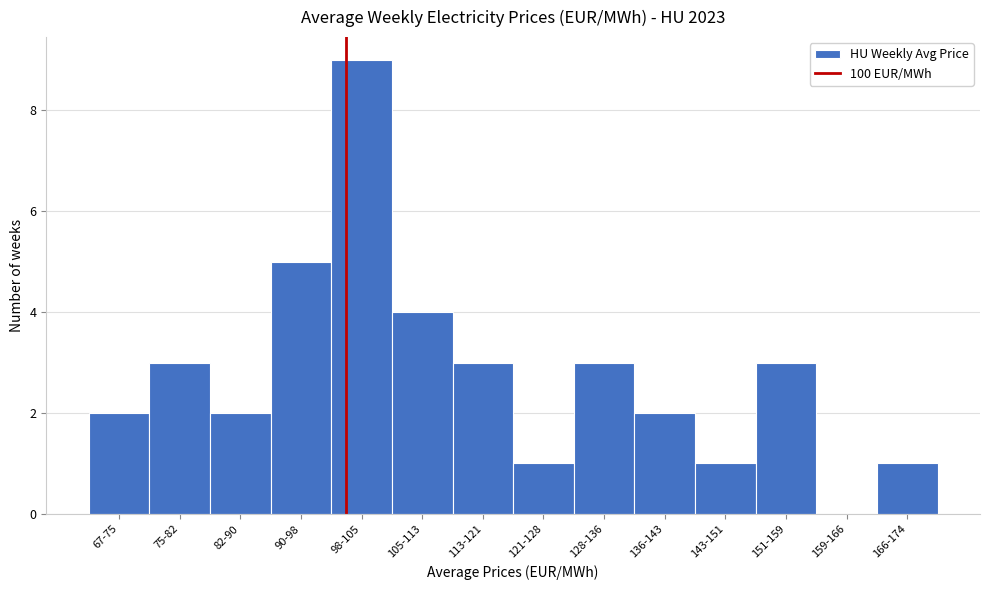

Reading left to right, list all the values displayed in this chart.

67-75=2	75-82=3	82-90=2	90-98=5	98-105=9	105-113=4	113-121=3	121-128=1	128-136=3	136-143=2	143-151=1	151-159=3	159-166=0	166-174=1